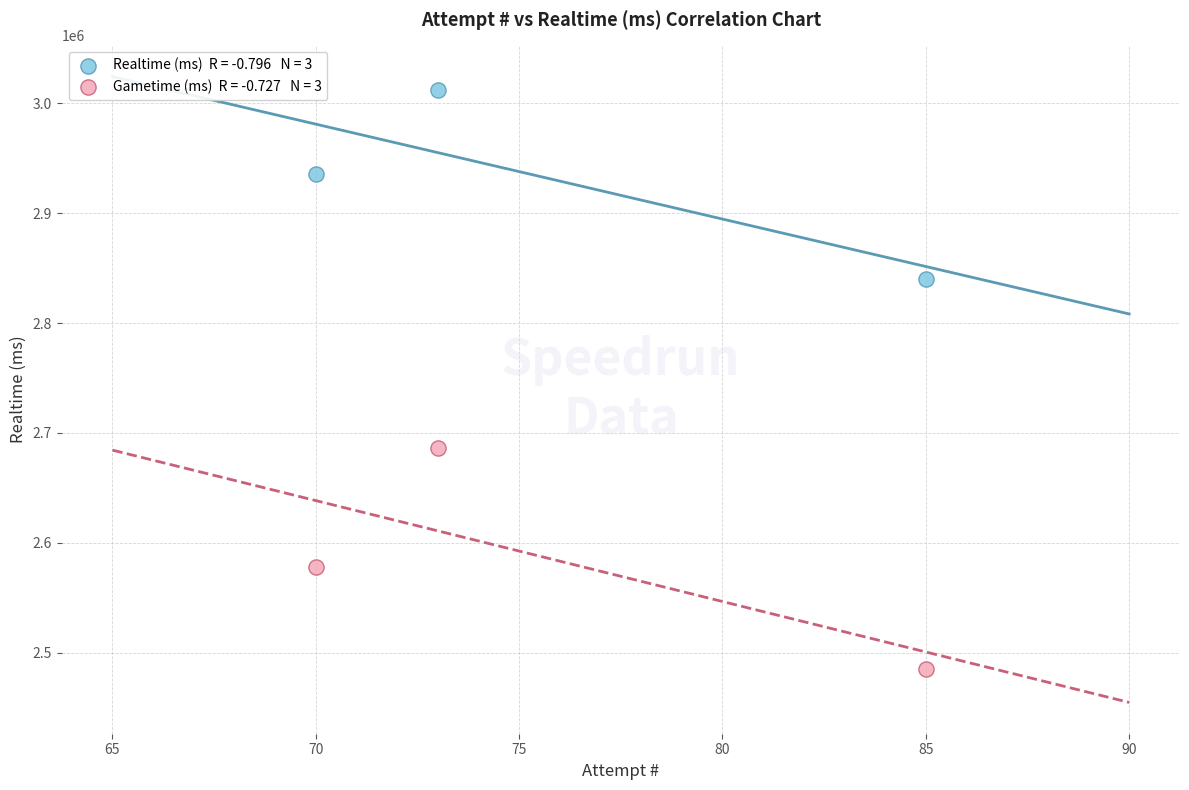

Across all data points, what is the range of Y values (max minus min)?

526084